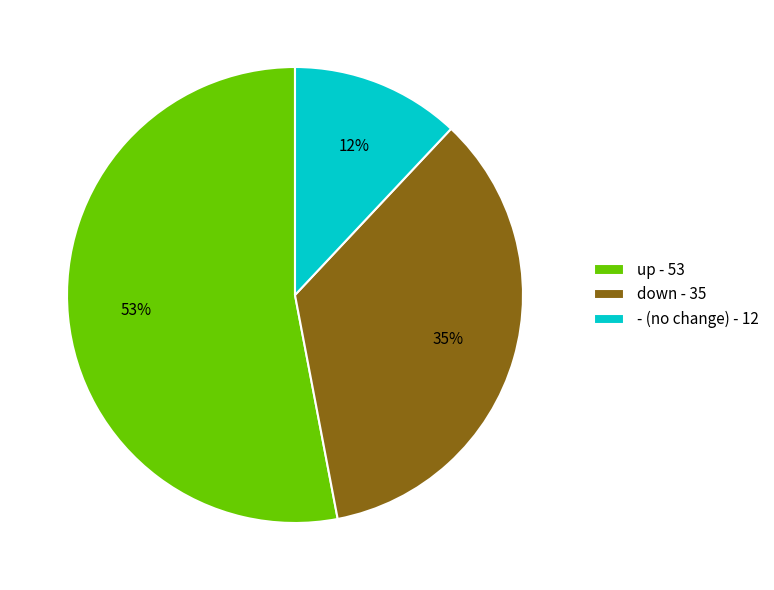

How many segments does this pie chart have?

3